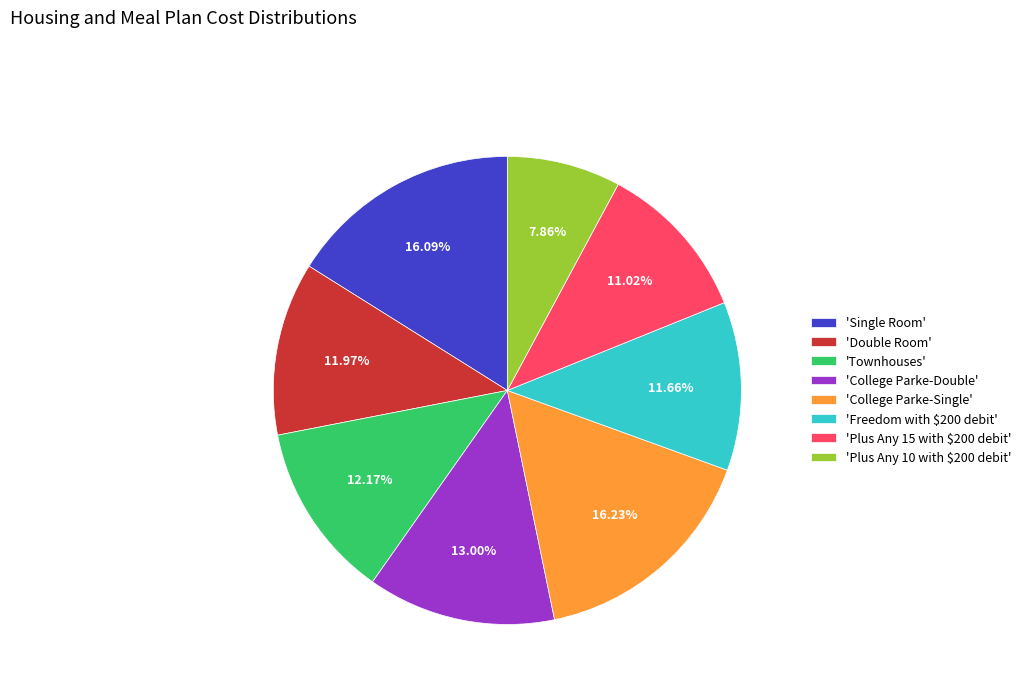

Is 'Freedom with $200 debit' the majority of the pie?

No